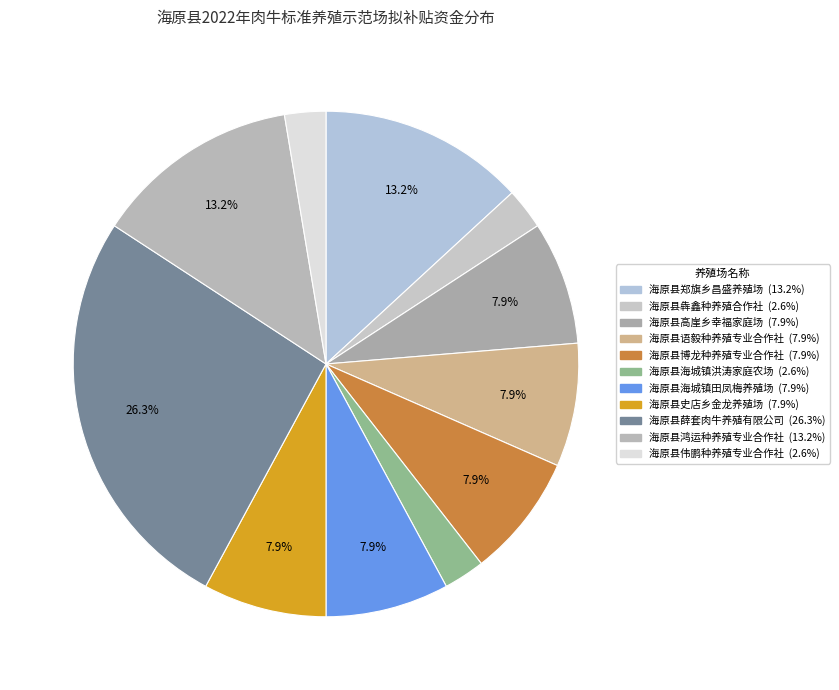

Count the number of slices in the pie.

11